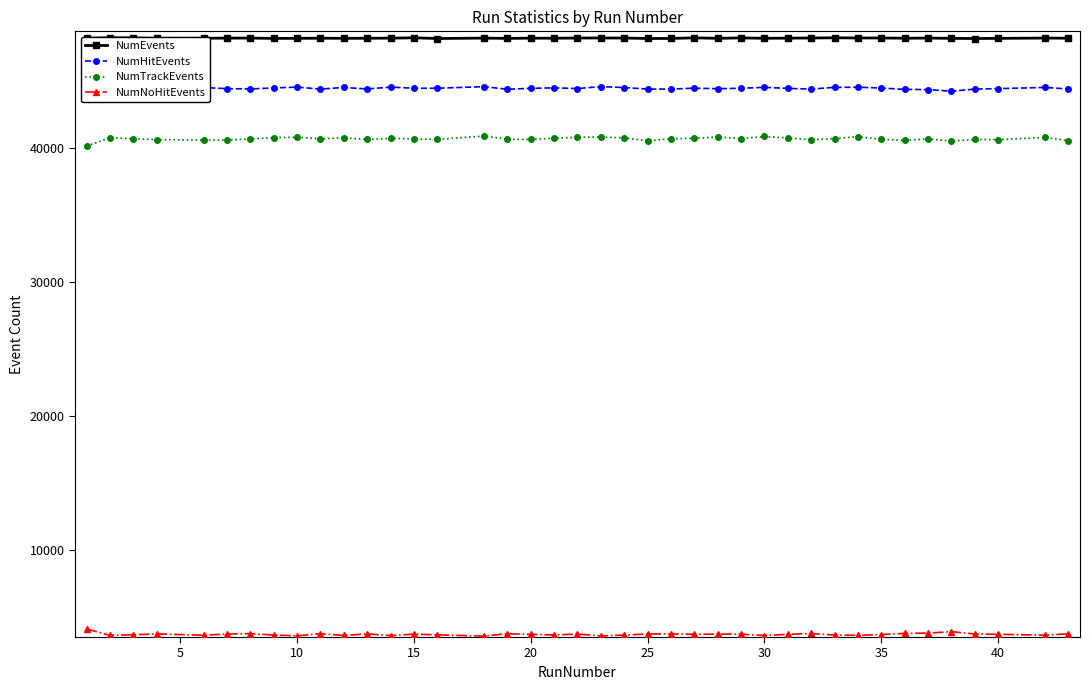

Rank the series by their maximum value, from highest to lowest.

NumEvents, NumHitEvents, NumTrackEvents, NumNoHitEvents